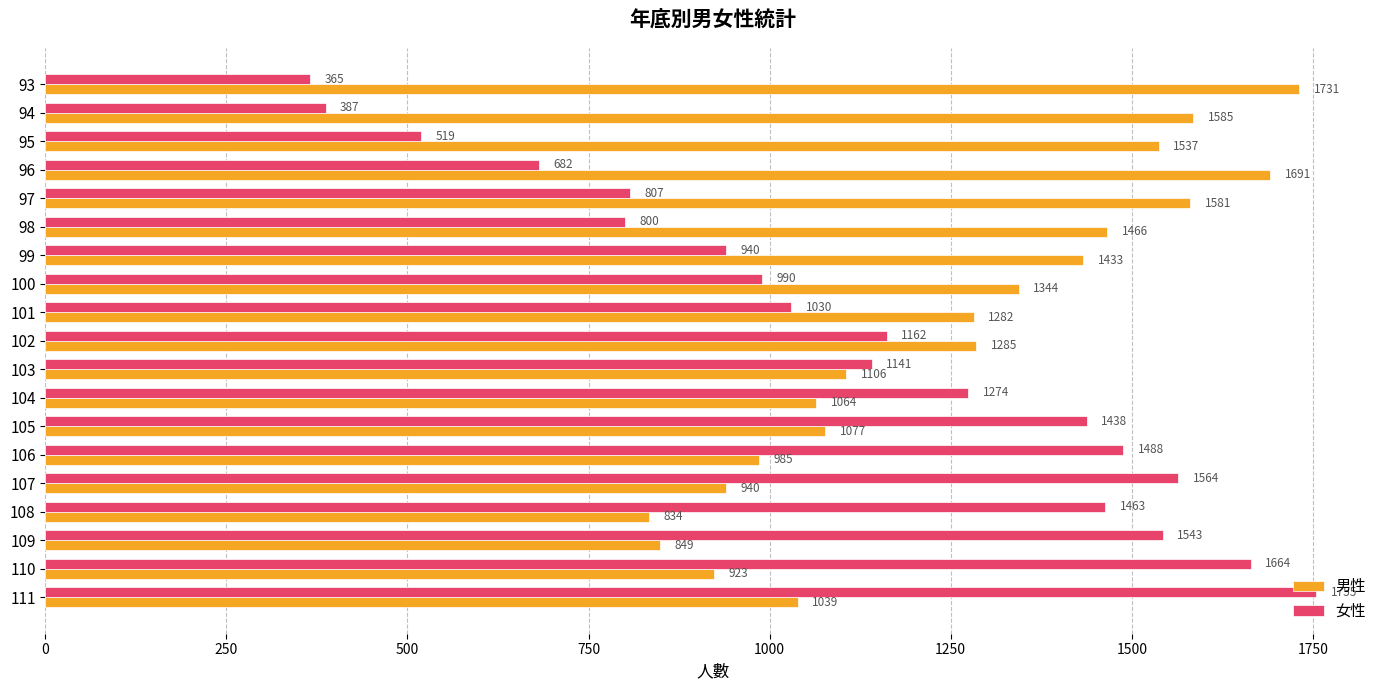

What is the difference between the 女性 values at 101 and 93?

665